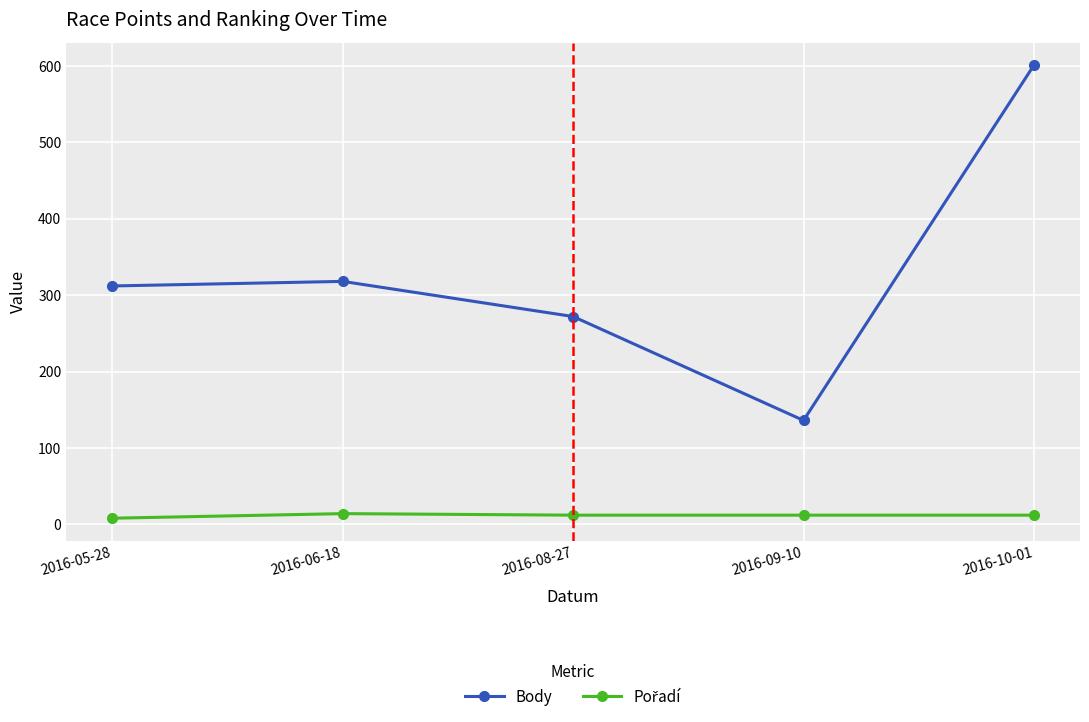

What is the average value of the Body series?

328